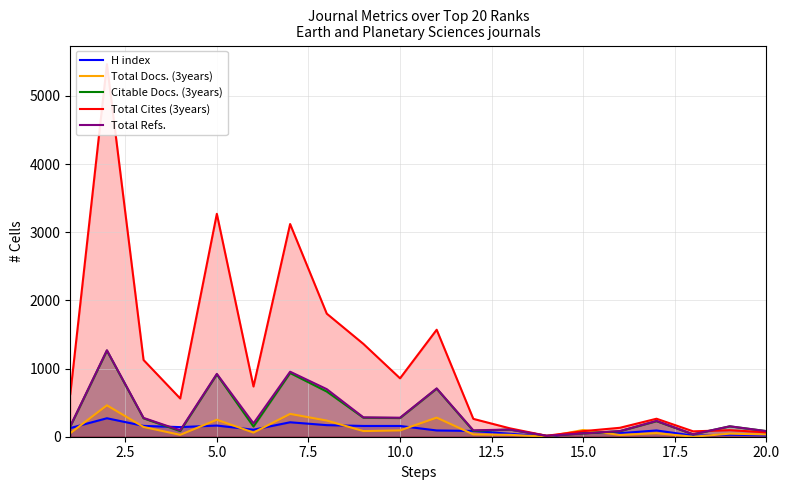

What is the maximum value shown in the chart?

5467